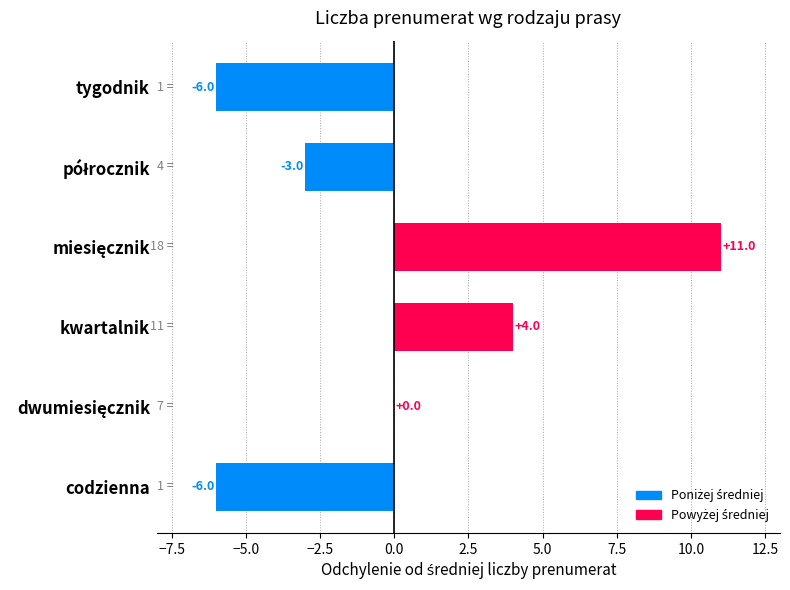

What is the maximum value shown in the chart?

11